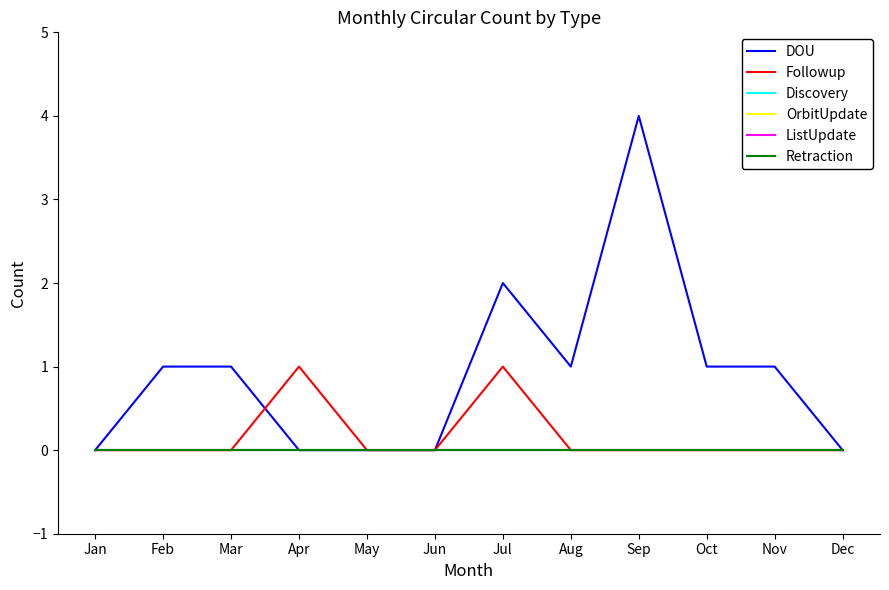

True or false: ListUpdate and OrbitUpdate cross at least once.

False